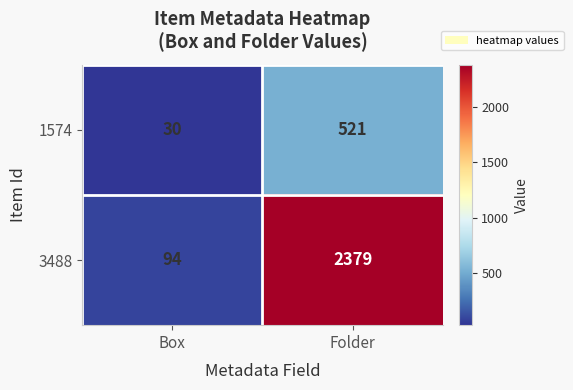

At which category is the sum across all series the highest?

Folder